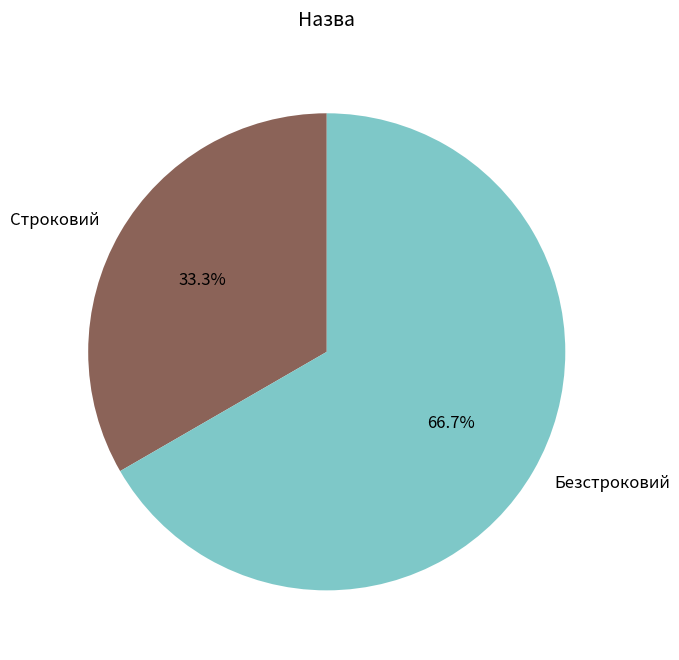

Is Строковий the majority of the pie?

No